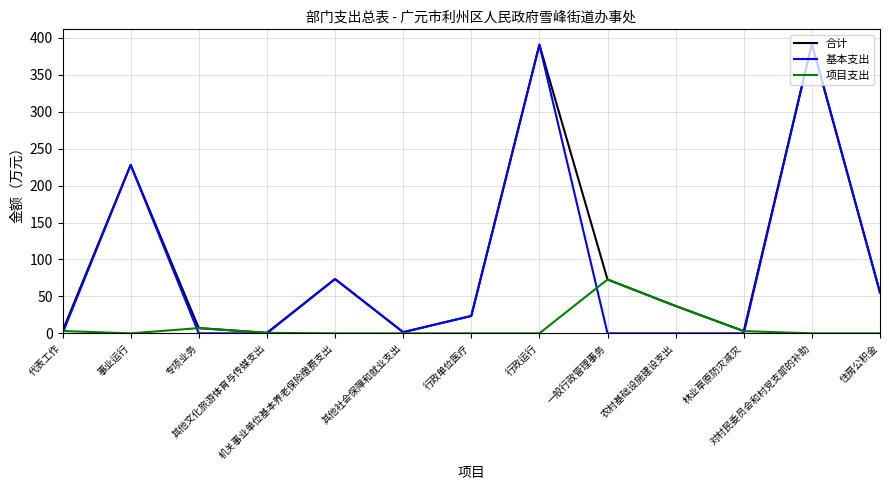

What is the label of the 1st point from the right?

住房公积金